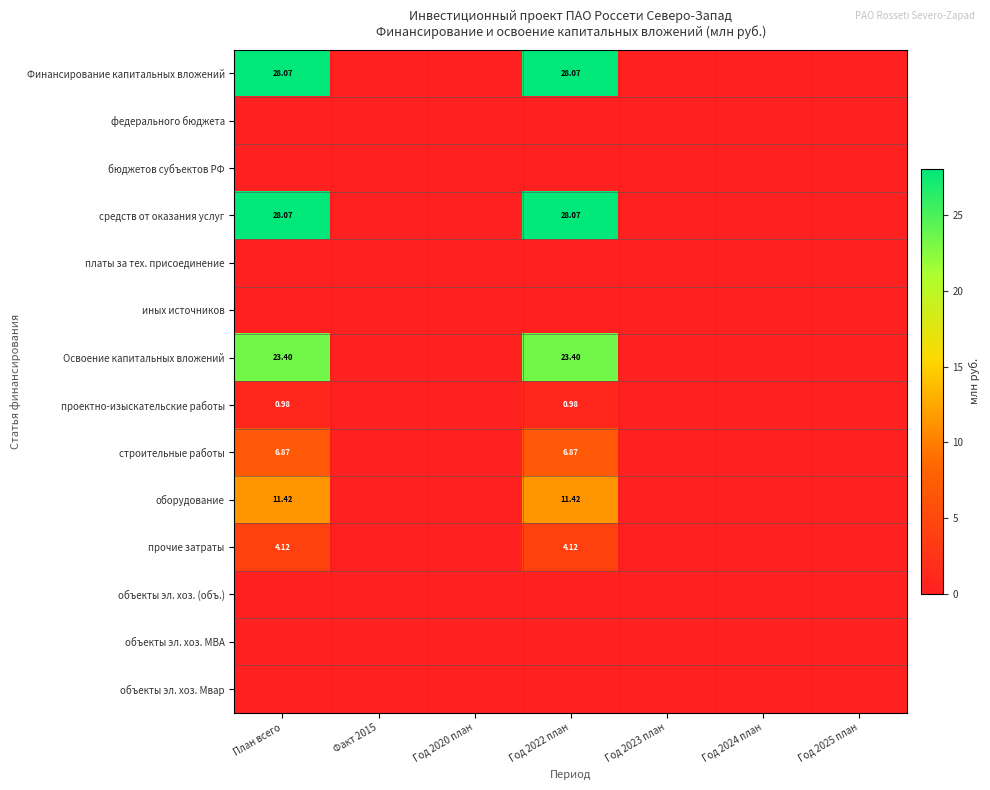

Is it true that объекты эл. хоз. Мвар equals 0.0 at Год 2023 план?

True